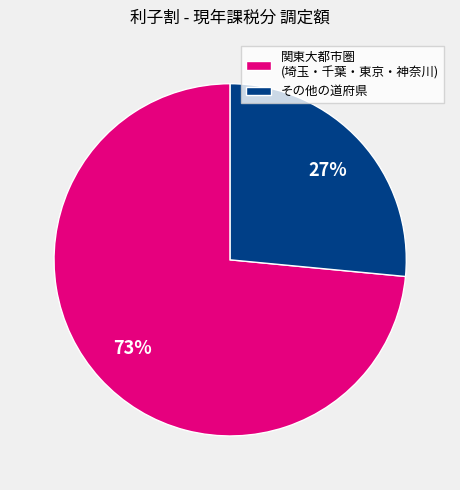

Combined, do 関東大都市圏 (埼玉・千葉・東京・神奈川) and その他の道府県 account for over 50%?

Yes